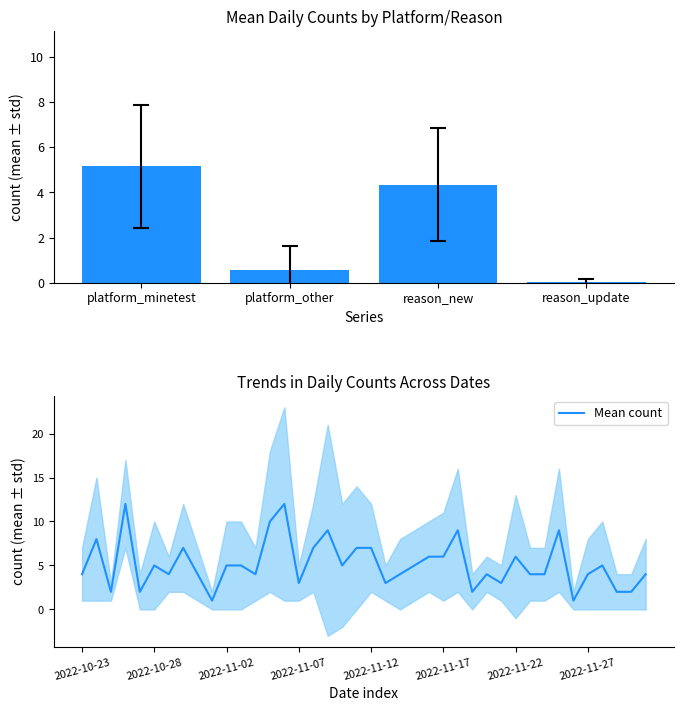

Is it true that Mean count equals 6 at 2022-11-17?

True